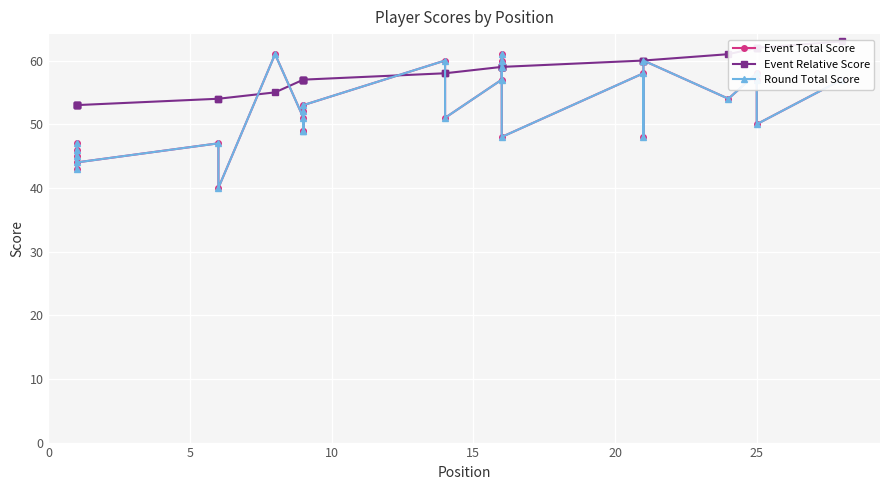

True or false: Event Total Score and Round Total Score cross at least once.

False